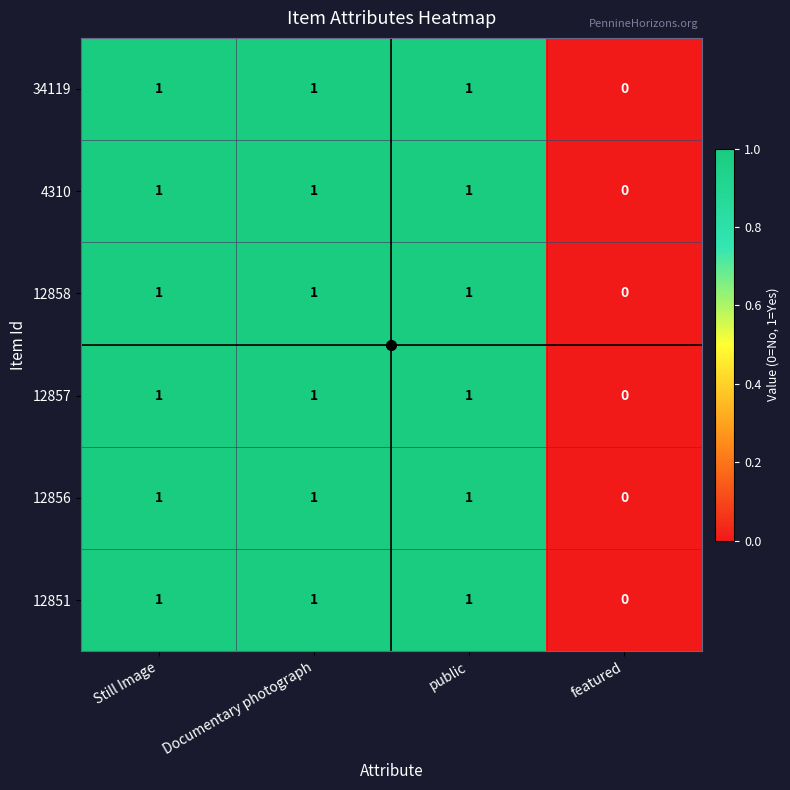

The value of 12851 at public is 1. True or false?

True